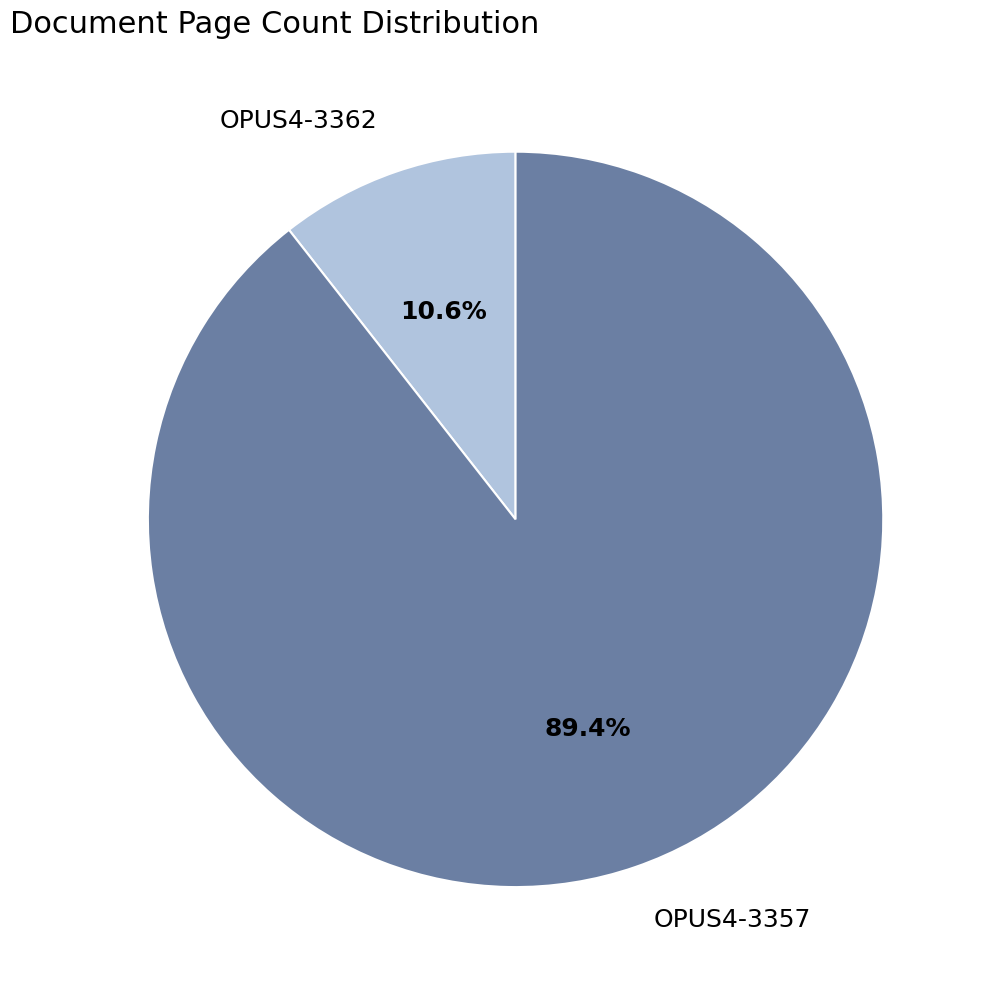

Count the number of slices in the pie.

2